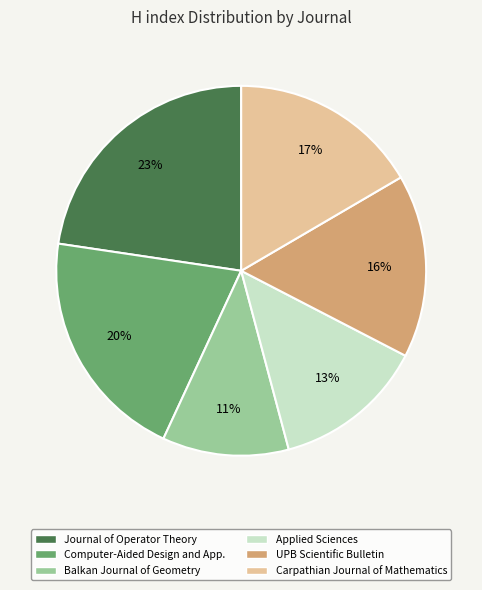

Rank the categories by value from highest to lowest.

Journal of Operator Theory, Computer-Aided Design and App., Carpathian Journal of Mathematics, UPB Scientific Bulletin, Applied Sciences, Balkan Journal of Geometry